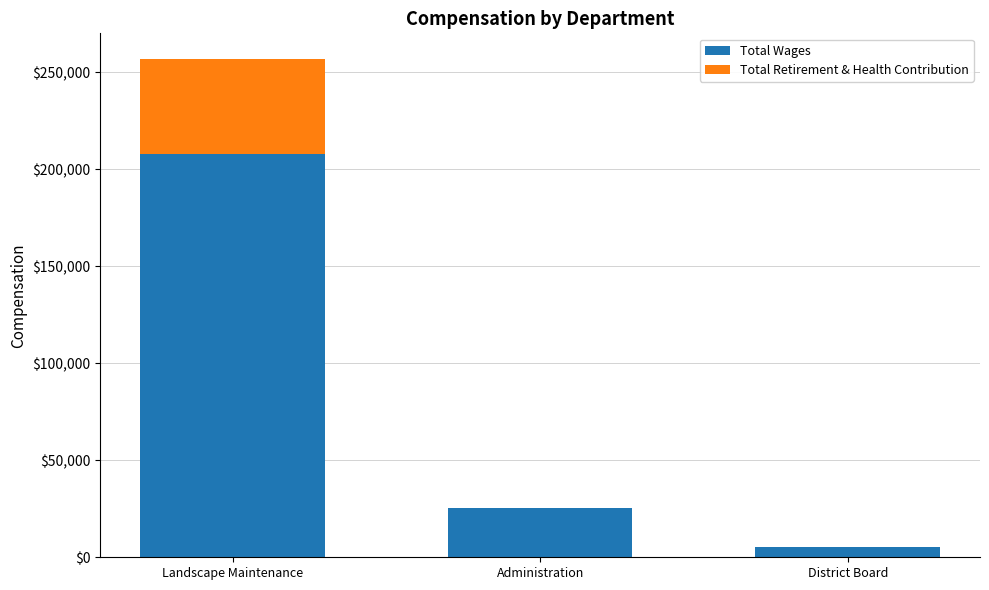

The Total Wages series shows 207621 at Landscape Maintenance. True or false?

True